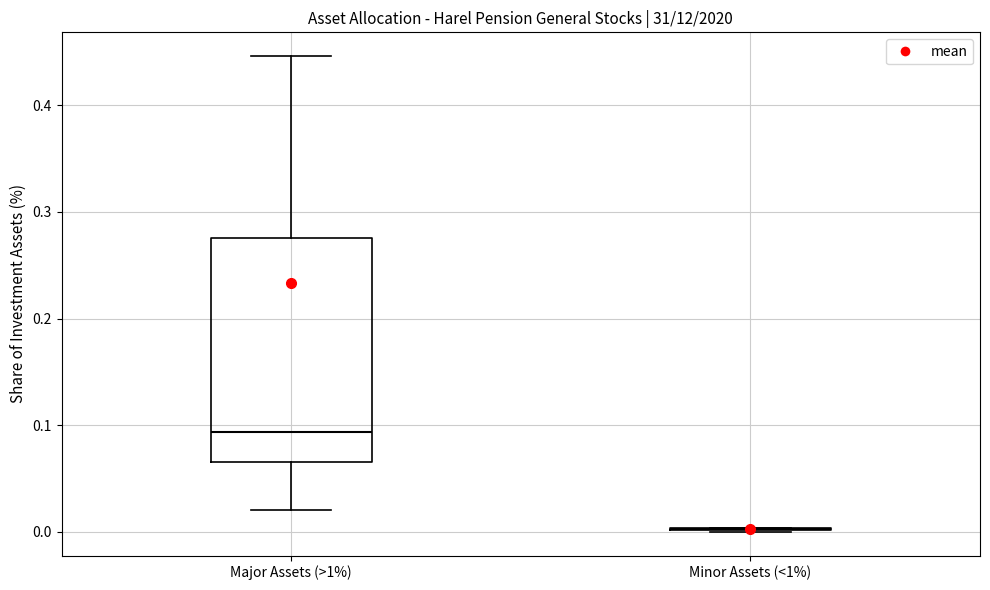

Comparing the boxes themselves (not the whiskers), which one is the tallest?

Major Assets (>1%)